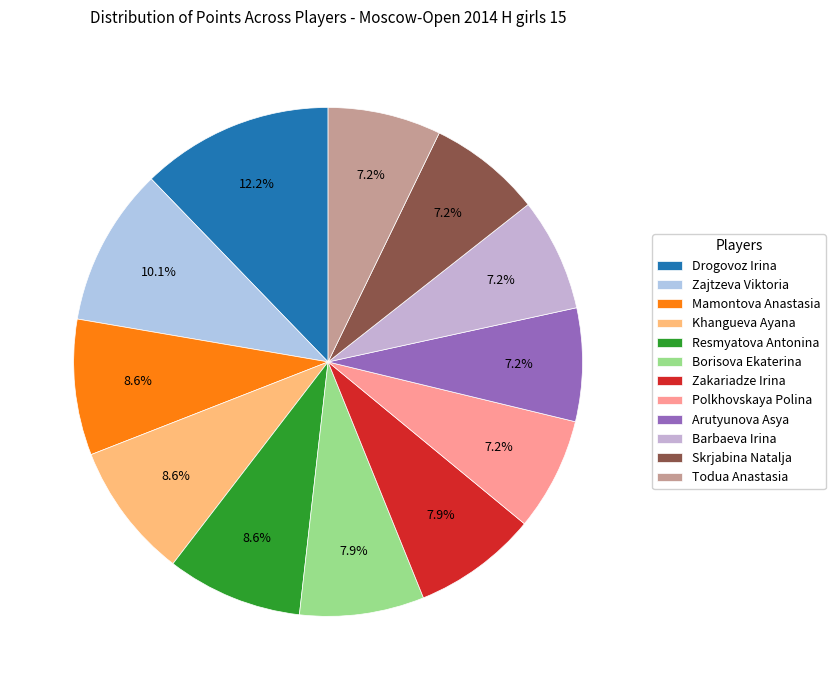

Which category has the smallest portion of the pie?

Polkhovskaya Polina